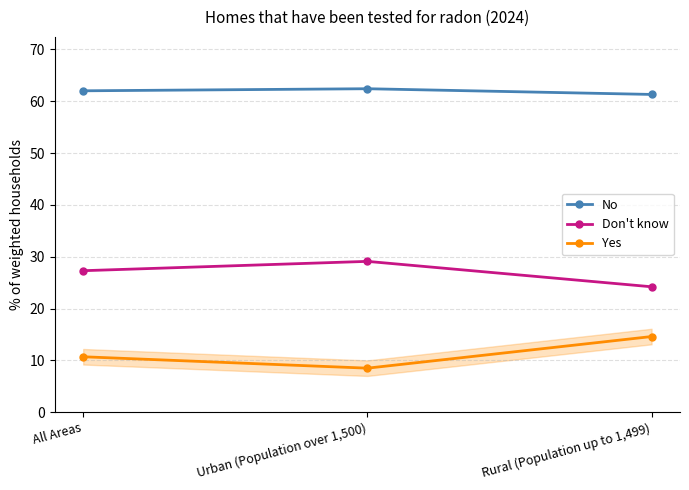

The No series shows 104.5 at All Areas. True or false?

False